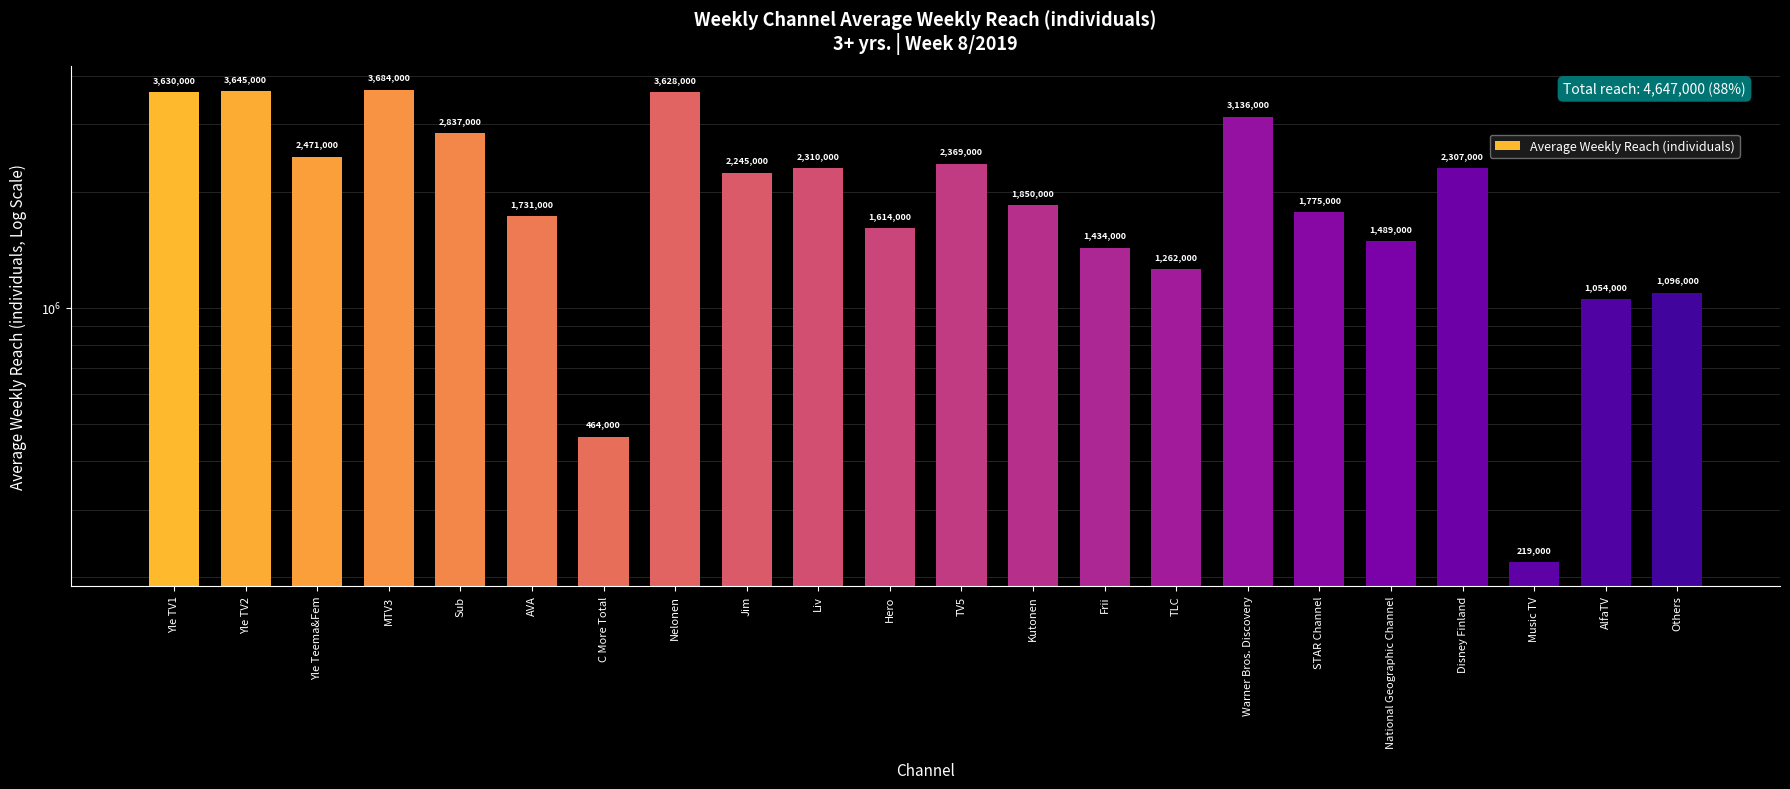

List the labels in order of value, smallest first.

Music TV, C More Total, AlfaTV, Others, TLC, Frii, National Geographic Channel, Hero, AVA, STAR Channel, Kutonen, Jim, Disney Finland, Liv, TV5, Yle Teema&Fem, Sub, Warner Bros. Discovery, Nelonen, Yle TV1, Yle TV2, MTV3